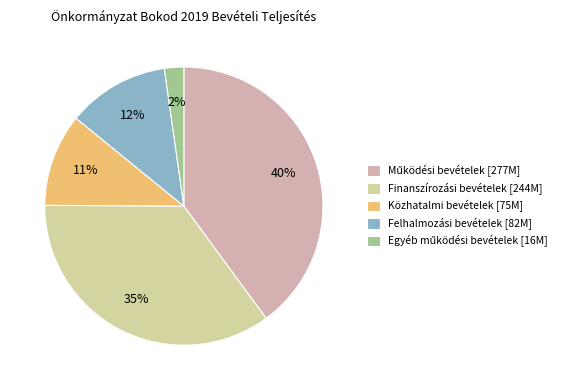

To the nearest percent, what is the difference between the largest and smallest slice percentages?

38%